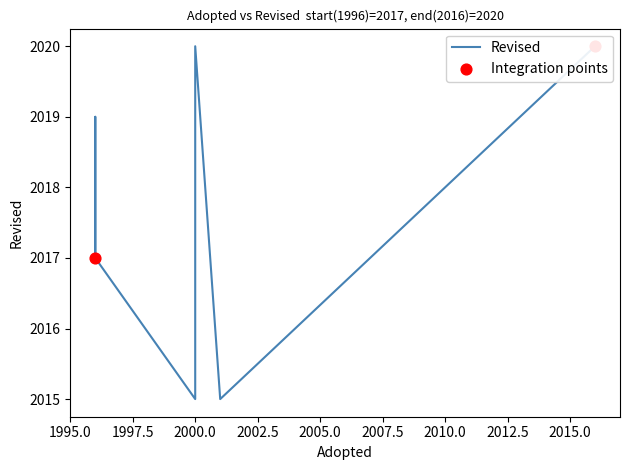

What is the change in value from 1996 to 1996?

+1